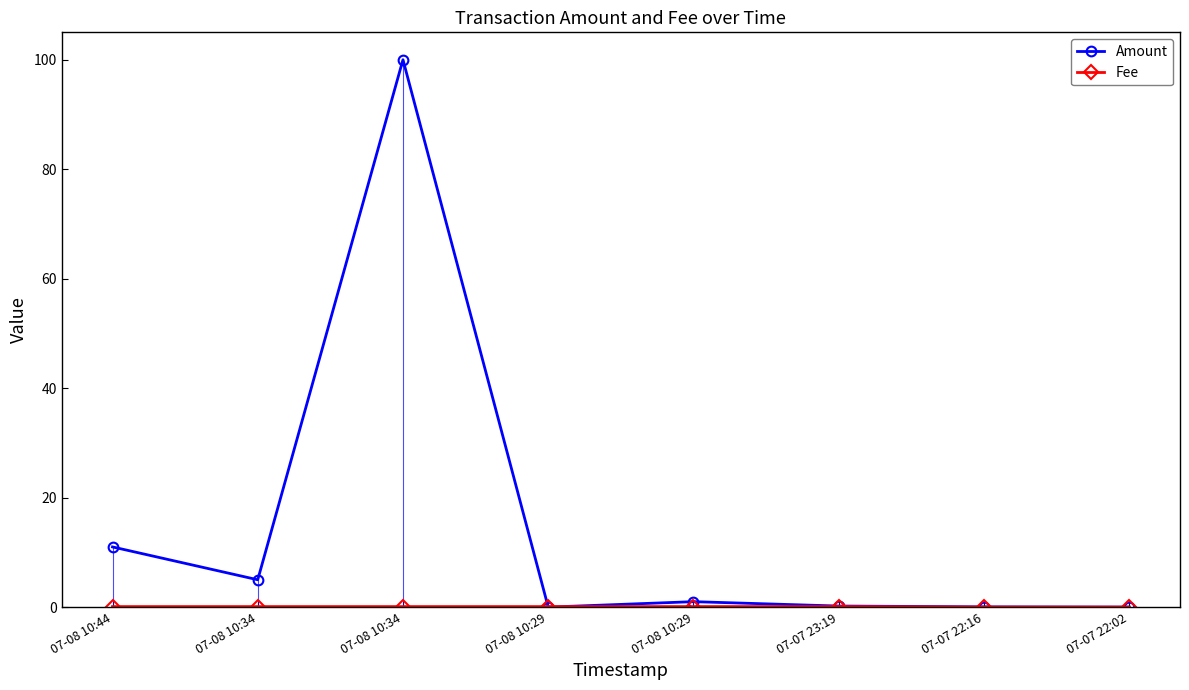

Which series has the widest spread of values?

Amount